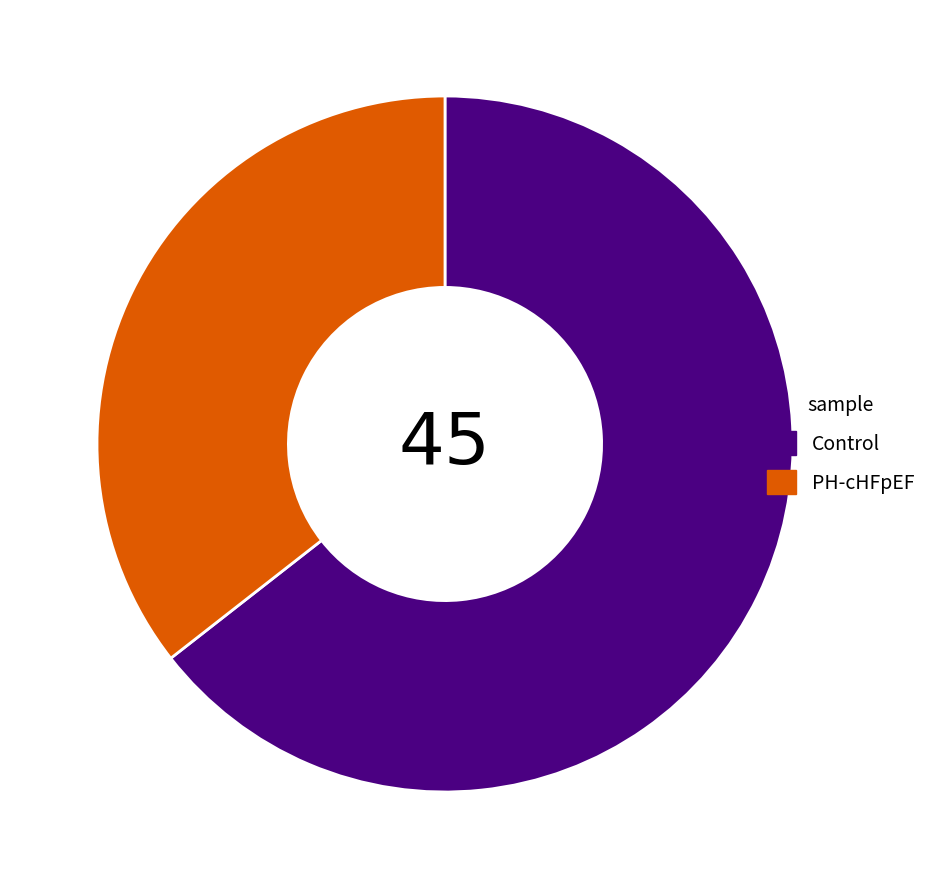

Combined, do PH-cHFpEF and Control account for over 50%?

Yes